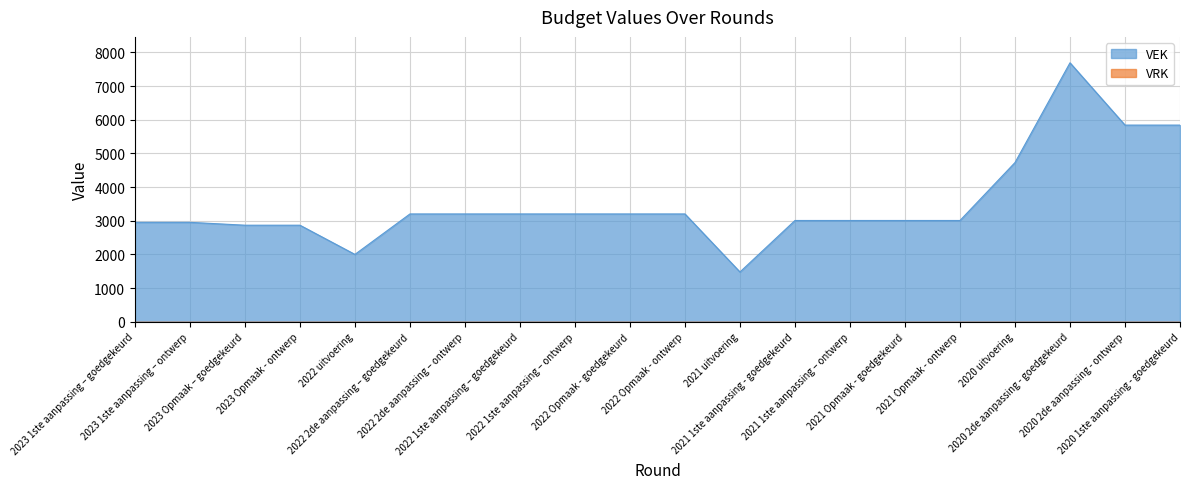

What is the change in value from 2023 Opmaak - ontwerp to 2022 1ste aanpassing – ontwerp?

+334